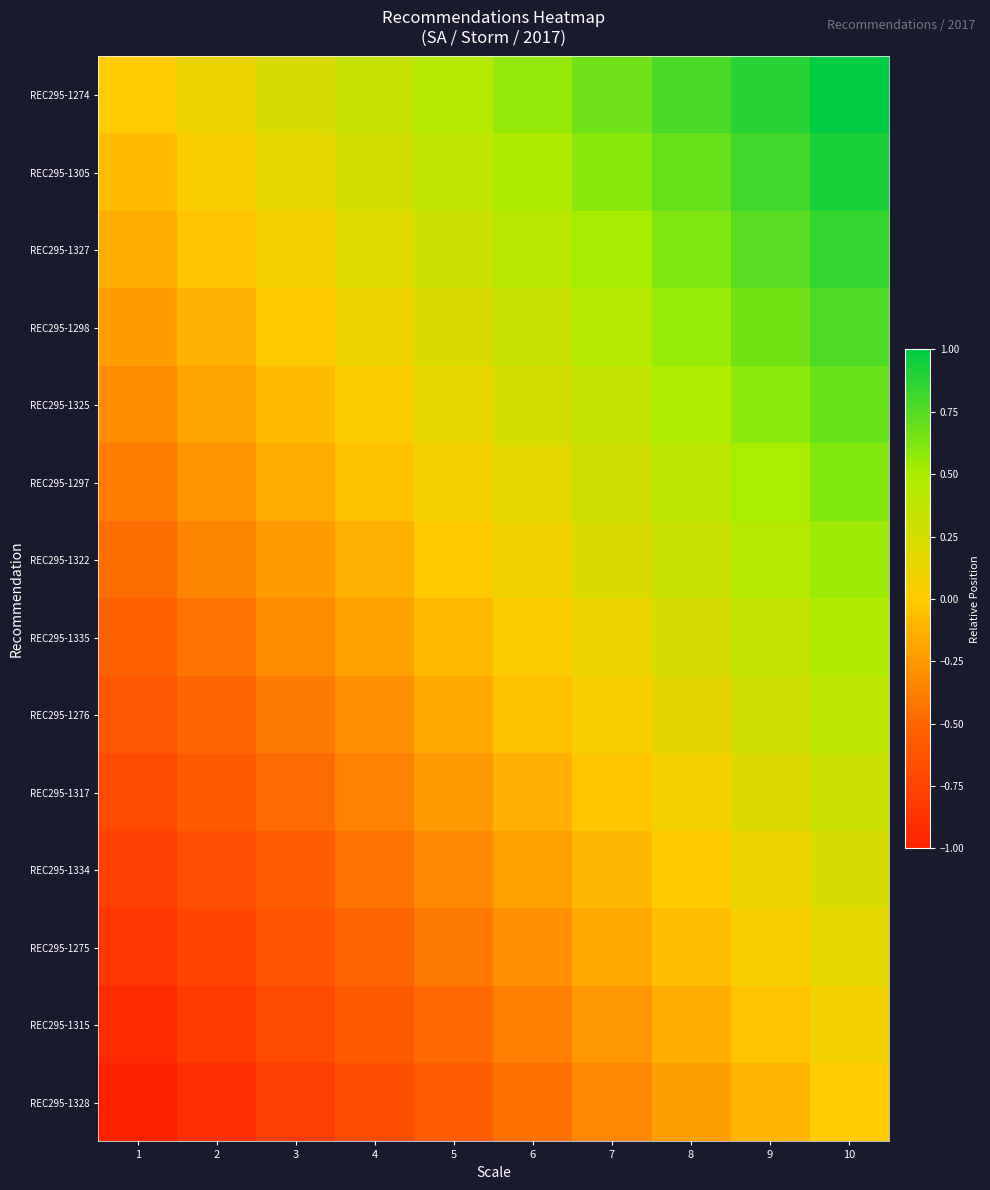

Count the number of data series in this chart.

14